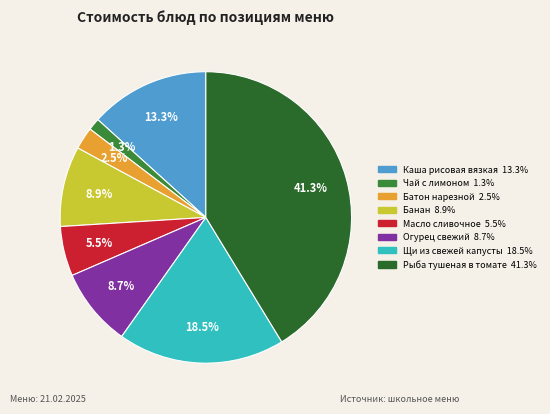

To the nearest percent, what is the average slice percentage?

12%